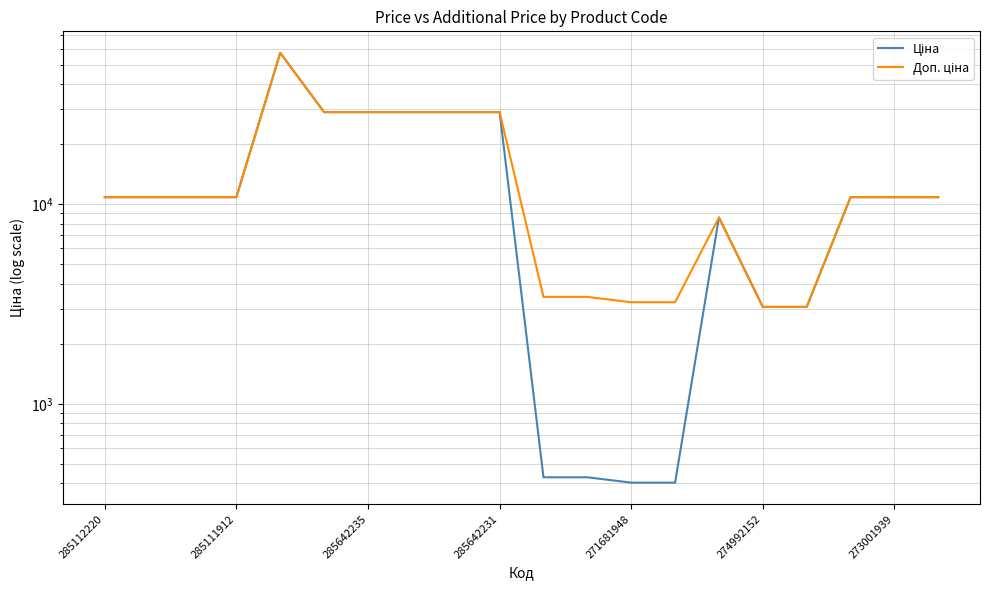

What is the lowest value of the Доп. ціна series?

3060.0